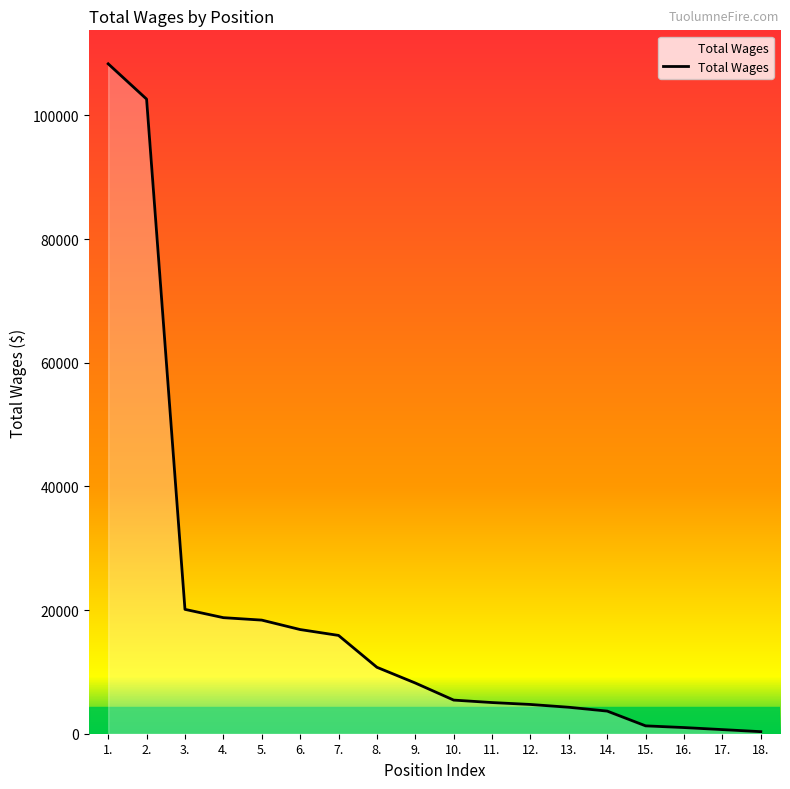

What is the difference between the maximum and minimum values?

108004